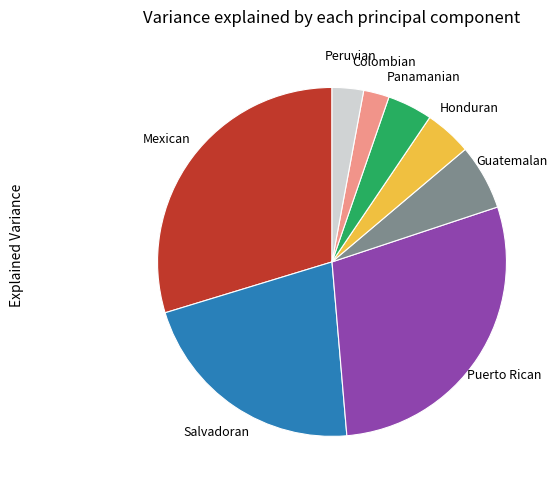

What is the largest slice in the pie chart?

Mexican